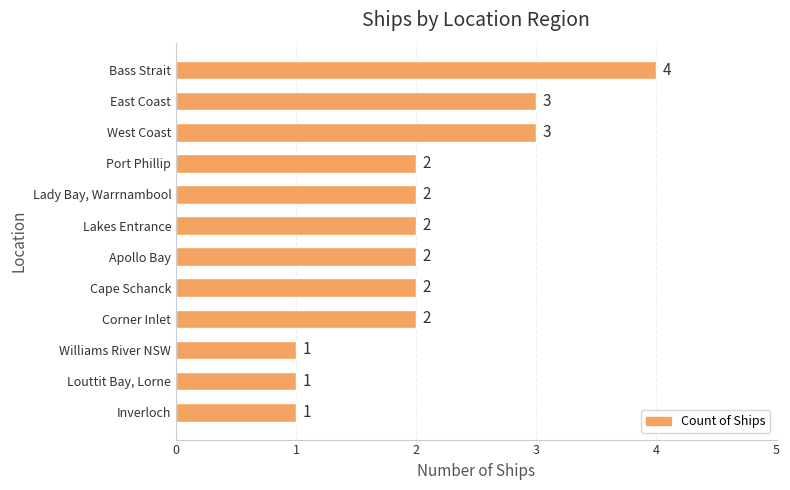

What is the sum of all values?

25